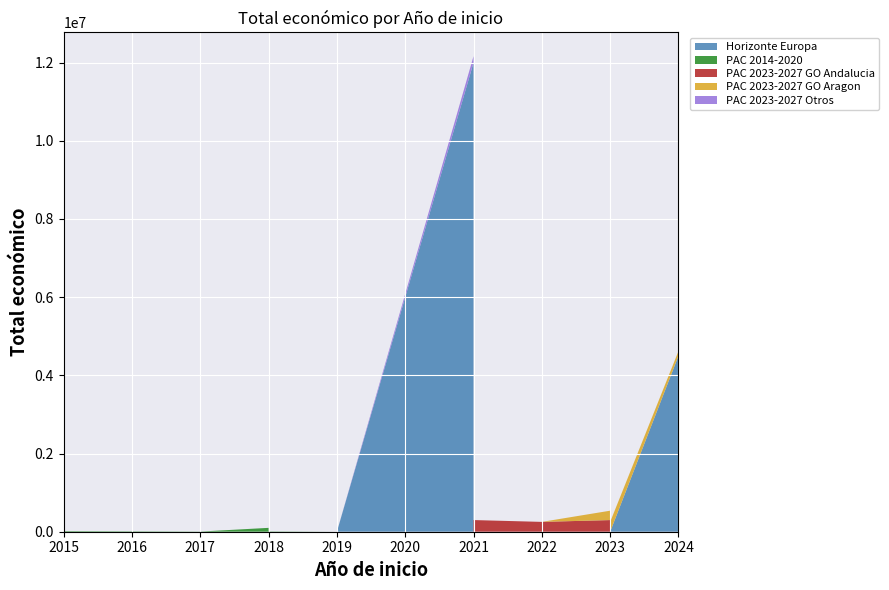

Reading right to left, what are all the values shown in this chart?

Horizonte Europa: 2024=4997527	2024=4499800	2023=0	2023=0	2023=0	2023=0	2023=0	2022=0	2021=0	2021=0	2021=11999659	2019=0	2018=0	2018=0	2018=0	2017=0	2017=0	2017=0	2017=0	2015=0
PAC 2014-2020: 2024=0	2024=0	2023=0	2023=0	2023=0	2023=0	2023=0	2022=0	2021=0	2021=0	2021=0	2019=0	2018=8000	2018=68803	2018=98861	2017=3840	2017=11720	2017=10480	2017=4400	2015=14980
PAC 2023-2027 GO Andalucia: 2024=0	2024=0	2023=0	2023=266918	2023=299109	2023=299993	2023=297979	2022=251662	2021=298397	2021=268630	2021=0	2019=0	2018=0	2018=0	2018=0	2017=0	2017=0	2017=0	2017=0	2015=0
PAC 2023-2027 GO Aragon: 2024=0	2024=120000	2023=250000	2023=0	2023=120000	2023=250000	2023=240000	2022=0	2021=0	2021=0	2021=0	2019=0	2018=0	2018=0	2018=0	2017=0	2017=0	2017=0	2017=0	2015=0
PAC 2023-2027 Otros: 2024=0	2024=0	2023=0	2023=0	2023=0	2023=0	2023=0	2022=0	2021=0	2021=278602	2021=164733	2019=0	2018=0	2018=0	2018=0	2017=0	2017=0	2017=0	2017=0	2015=0